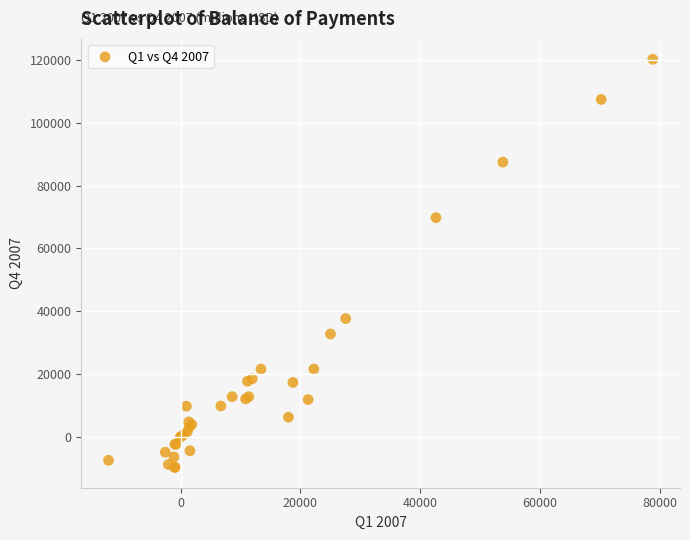

What Y value in the scatter plot is closest to 55232?

69763.9